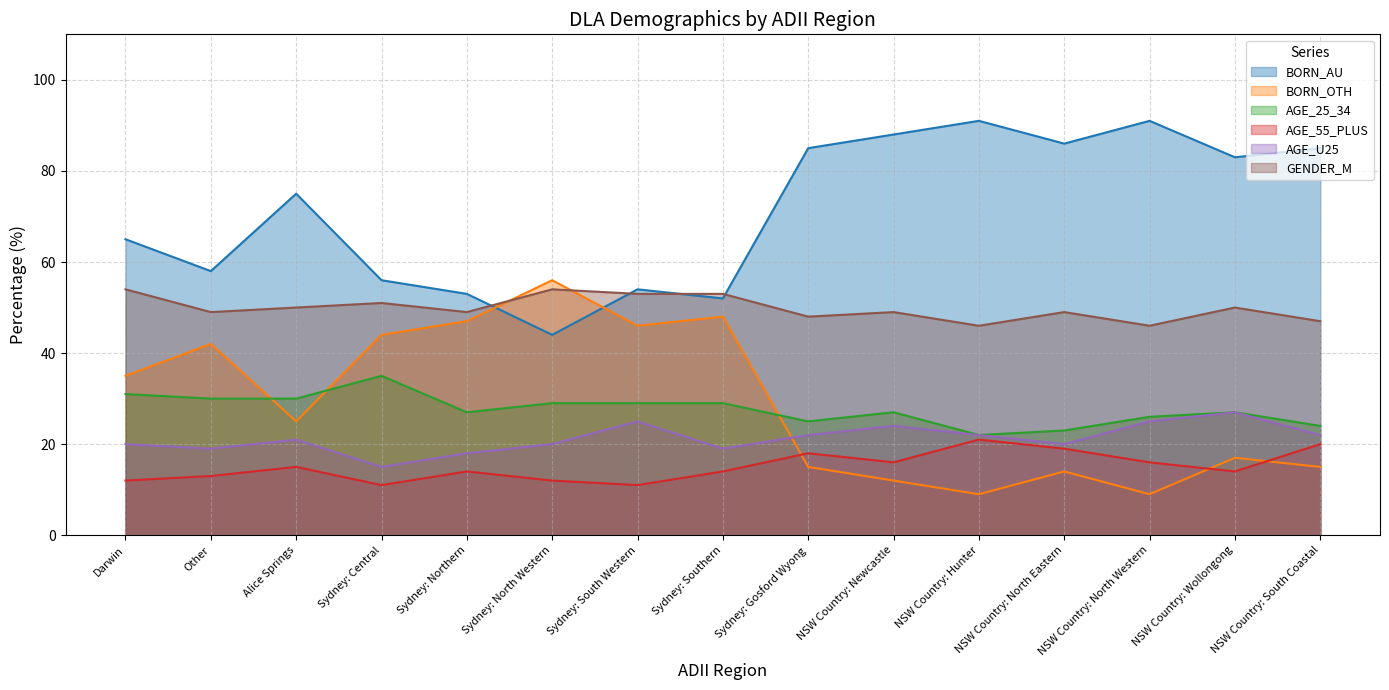

What is the value of the BORN_OTH point at the 13th from the left?

9